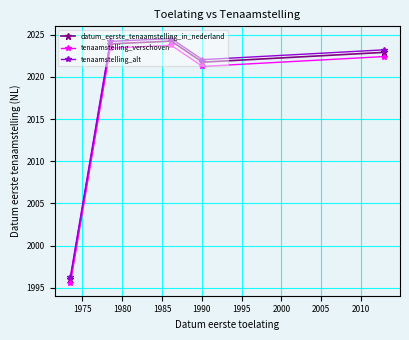

True or false: tenaamstelling_alt and tenaamstelling_verschoven intersect in this chart.

False